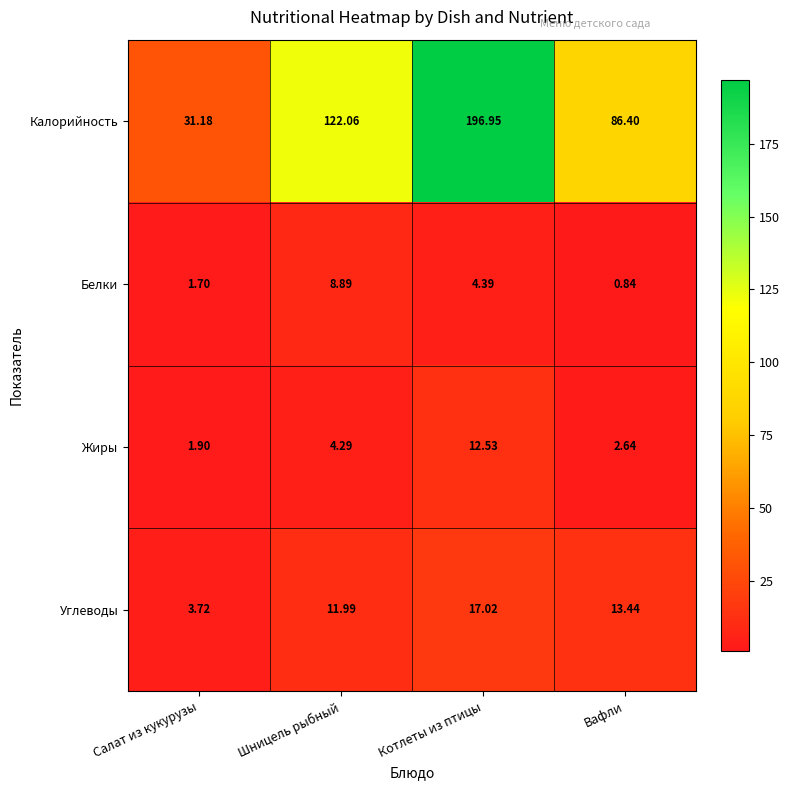

At which category does the chart reach its peak across all series?

Котлеты из птицы